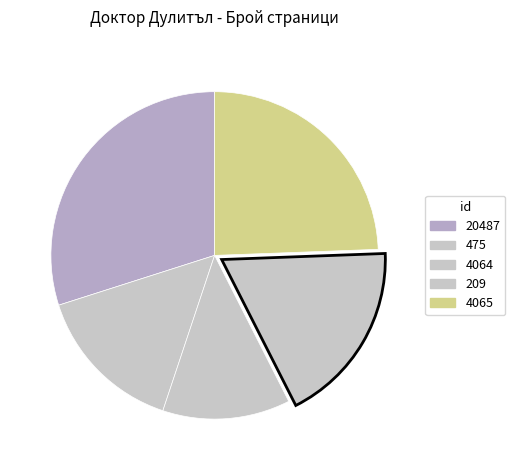

To the nearest percent, what portion does 4065 represent?

24%